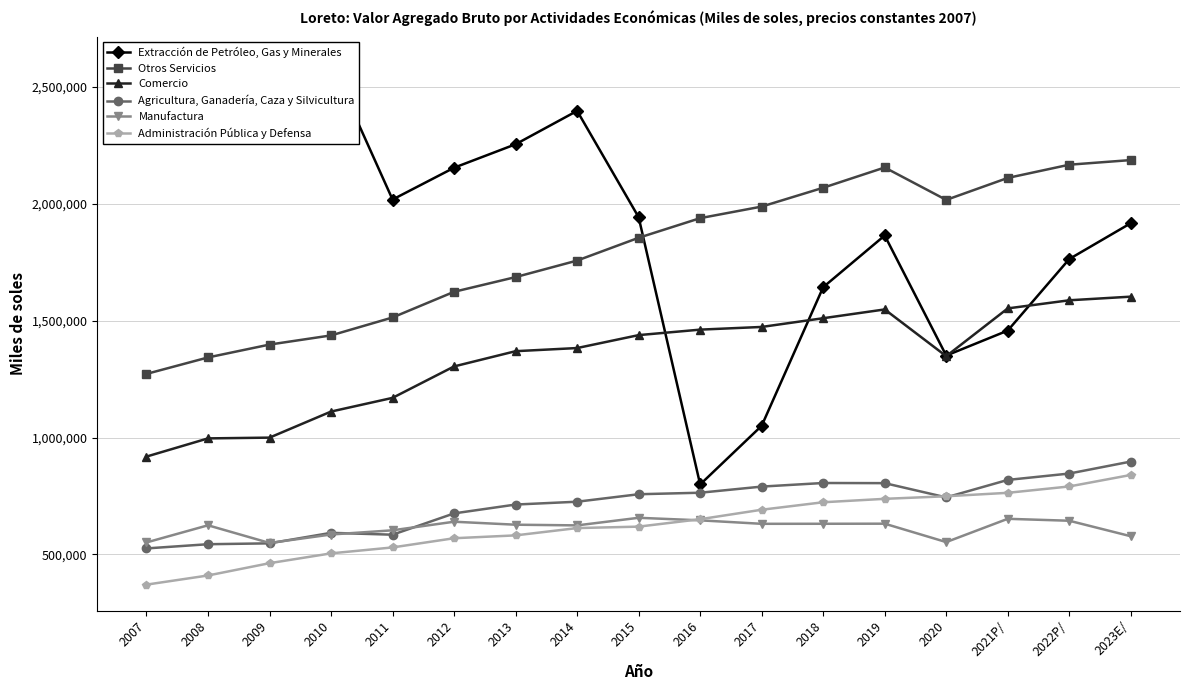

What is the total value across all series at 2021P/?

7355724